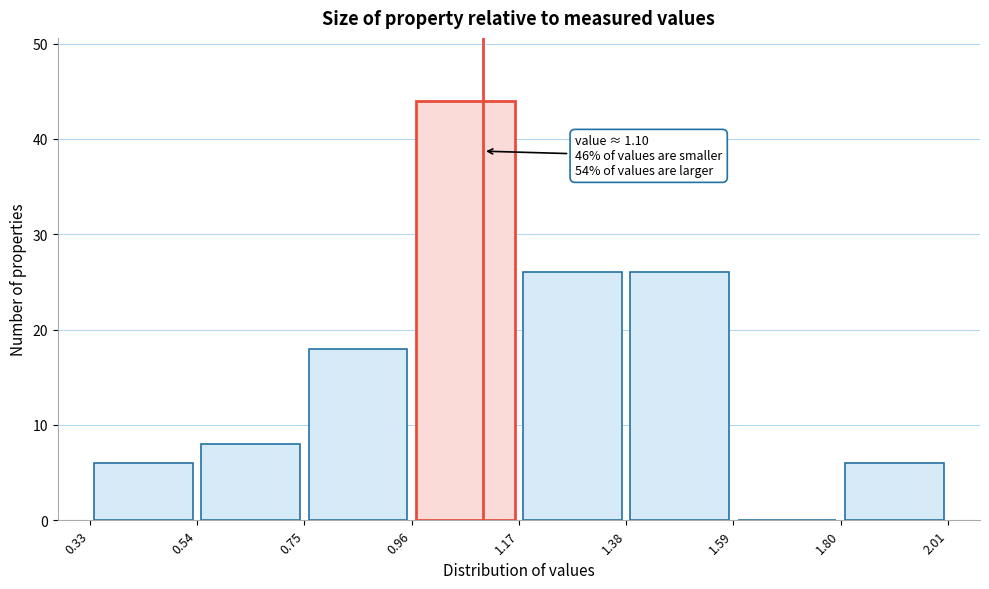

Over which range of the x-axis is the bar tallest?

0.96 to 1.17